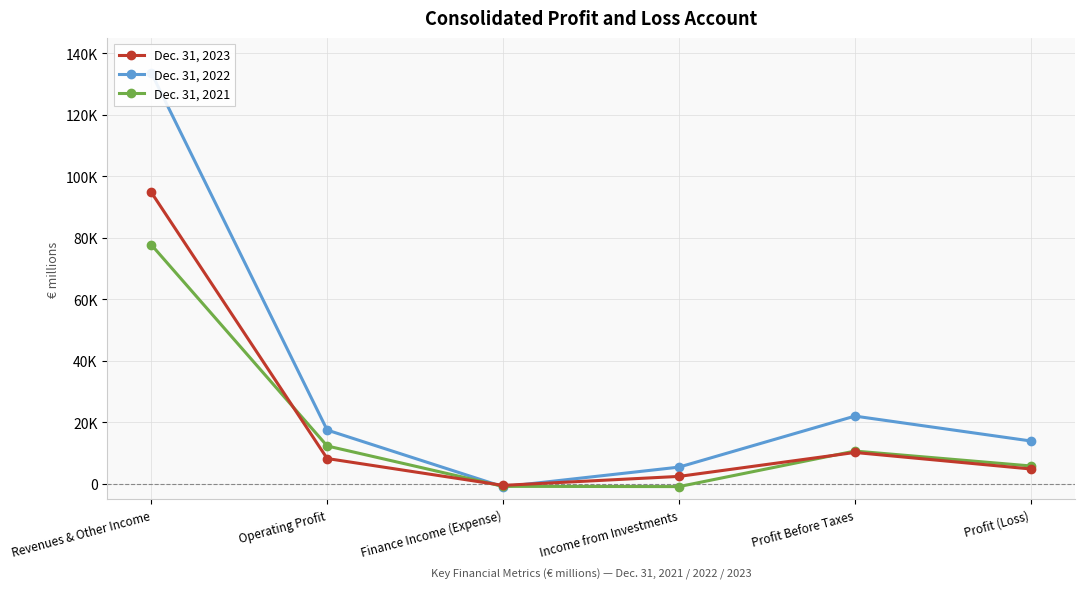

What is the approximate value of Dec. 31, 2021 at Income from Investments, to the nearest 100?

-900